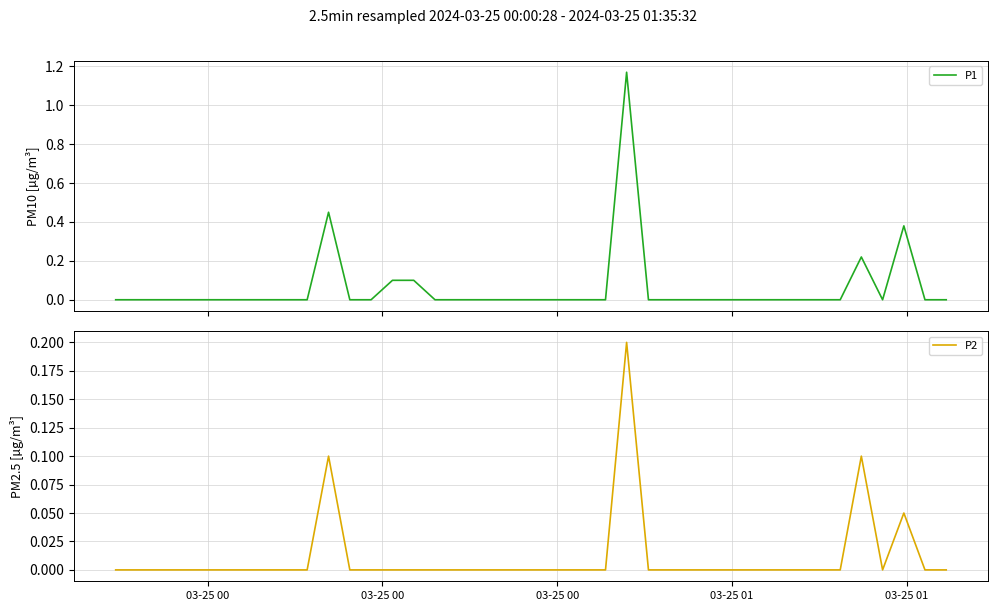

Count the number of categories in the chart.

40